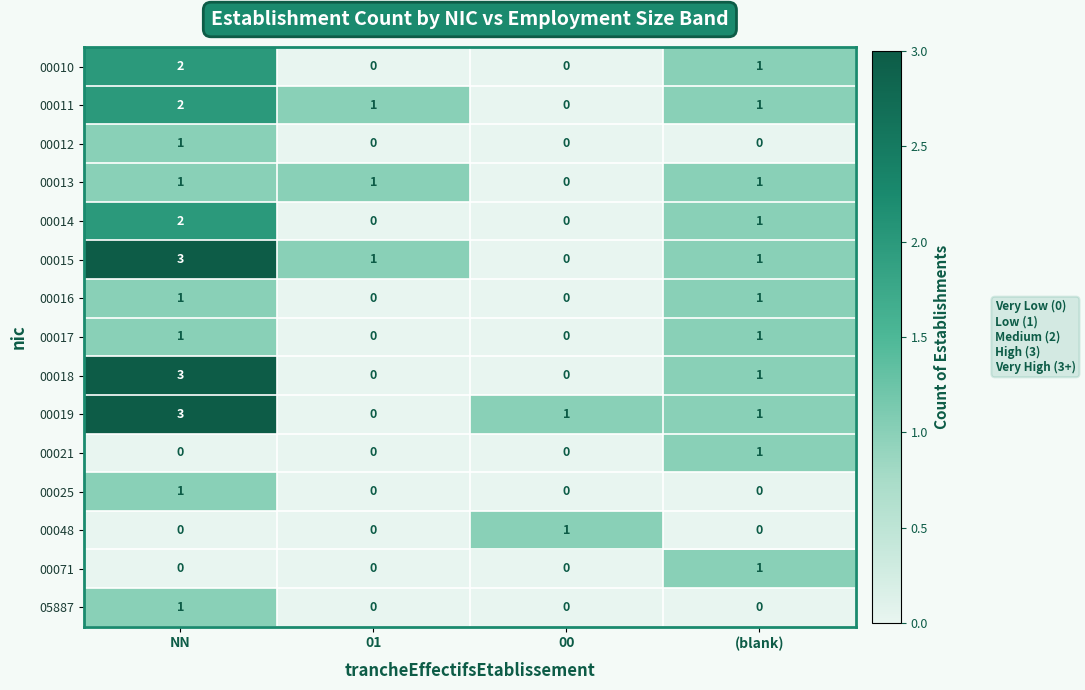

How many 00010 values are between 0 and 2?

4